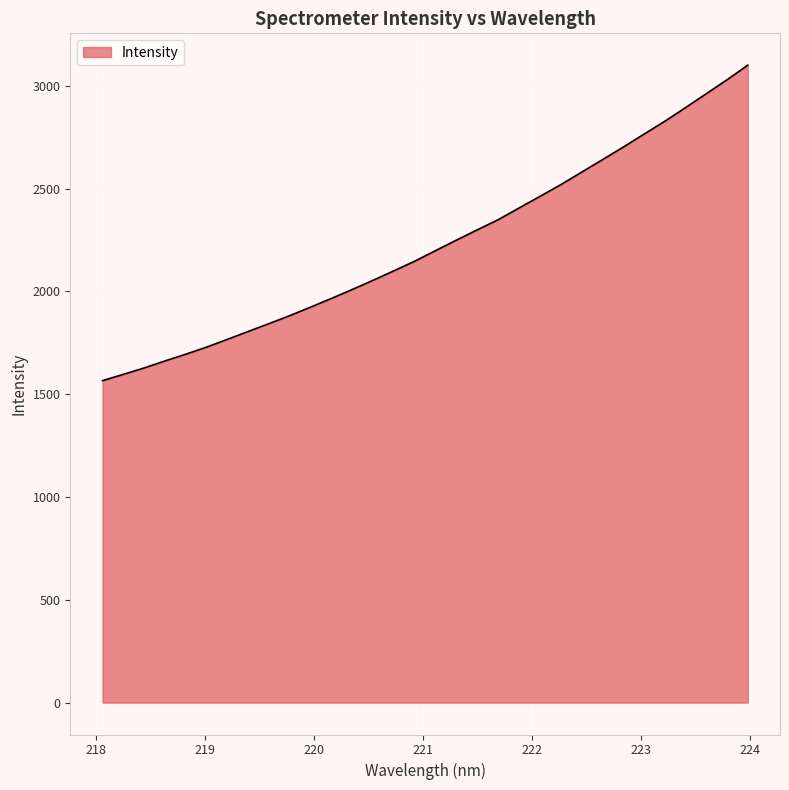

What is the difference between the maximum and minimum values?

1534.4